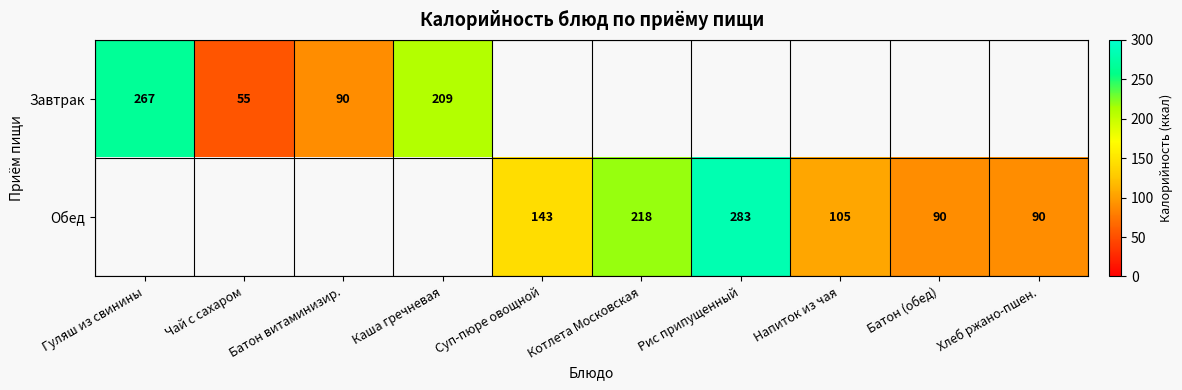

The value of Обед at Напиток из чая is 105. True or false?

True